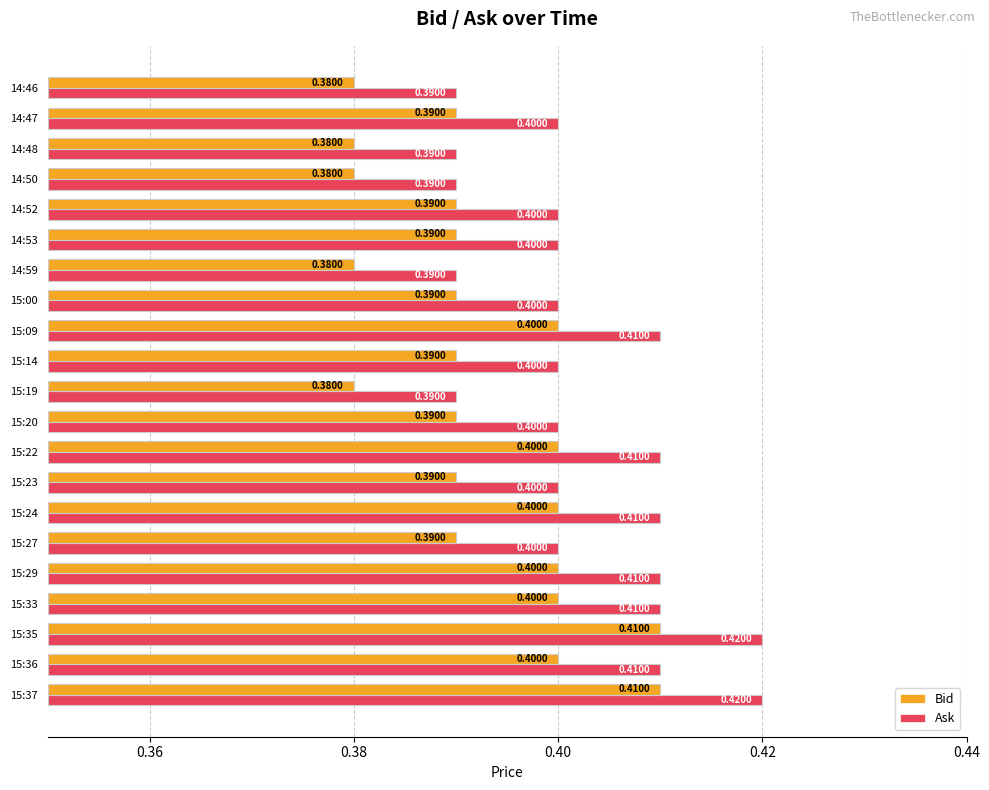

Rank the series at 15:36 from highest to lowest value.

Ask, Bid